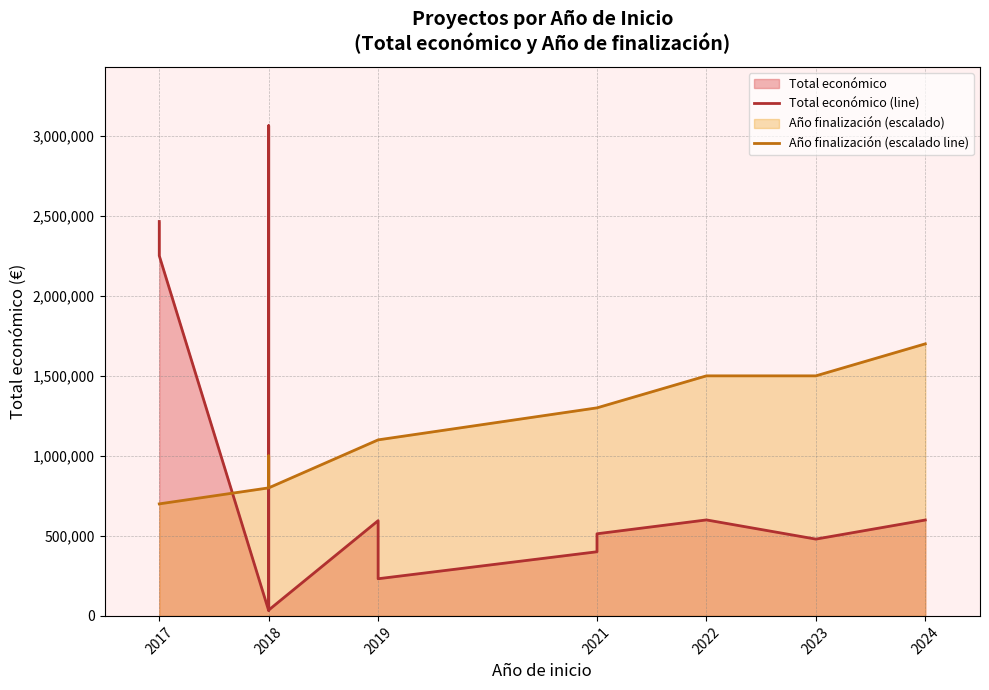

Reading left to right, extract all data points from this chart.

Total económico (line): 2464572	2250674	32480	3062871	509019	36647	595133	479561	232189	400832	513192	599754	479882	599211
Año finalización (escalado line): 700000	700000	800000	800000	1000000	800000	1100000	1100000	1100000	1300000	1300000	1500000	1500000	1700000